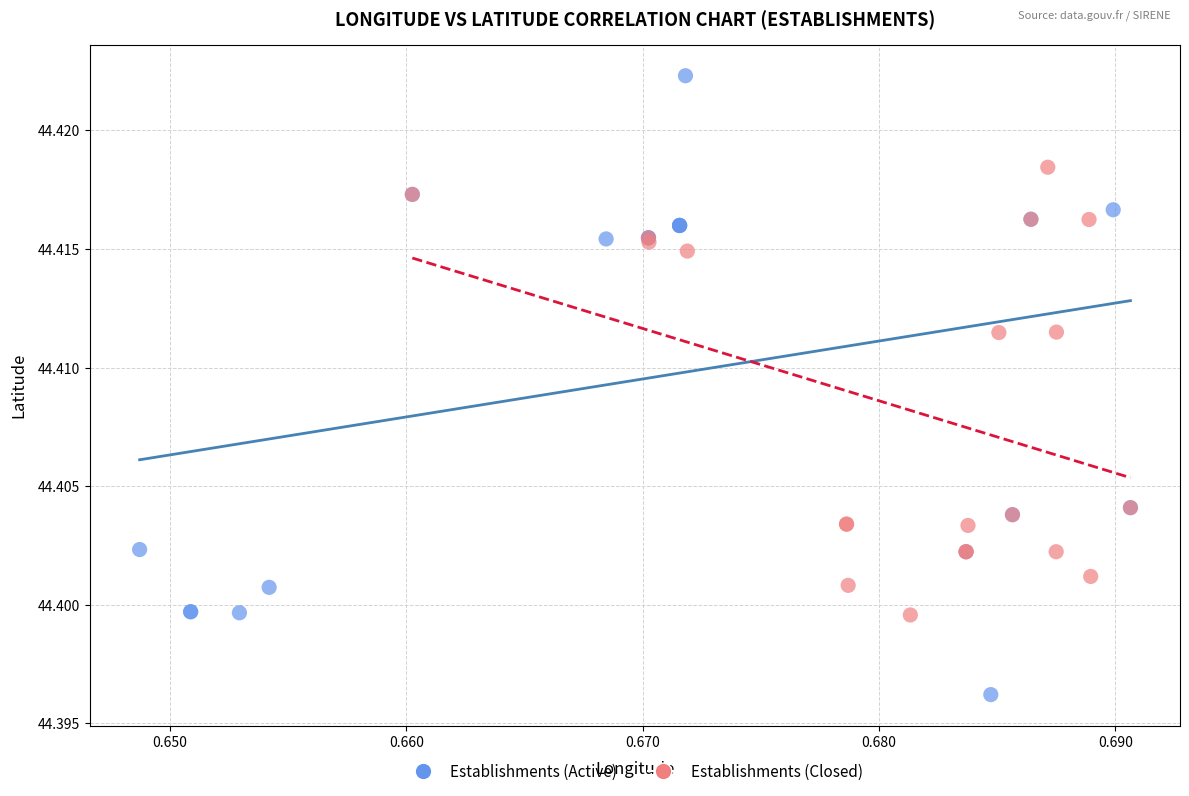

Which series reaches the minimum Y coordinate?

Establishments (Active)